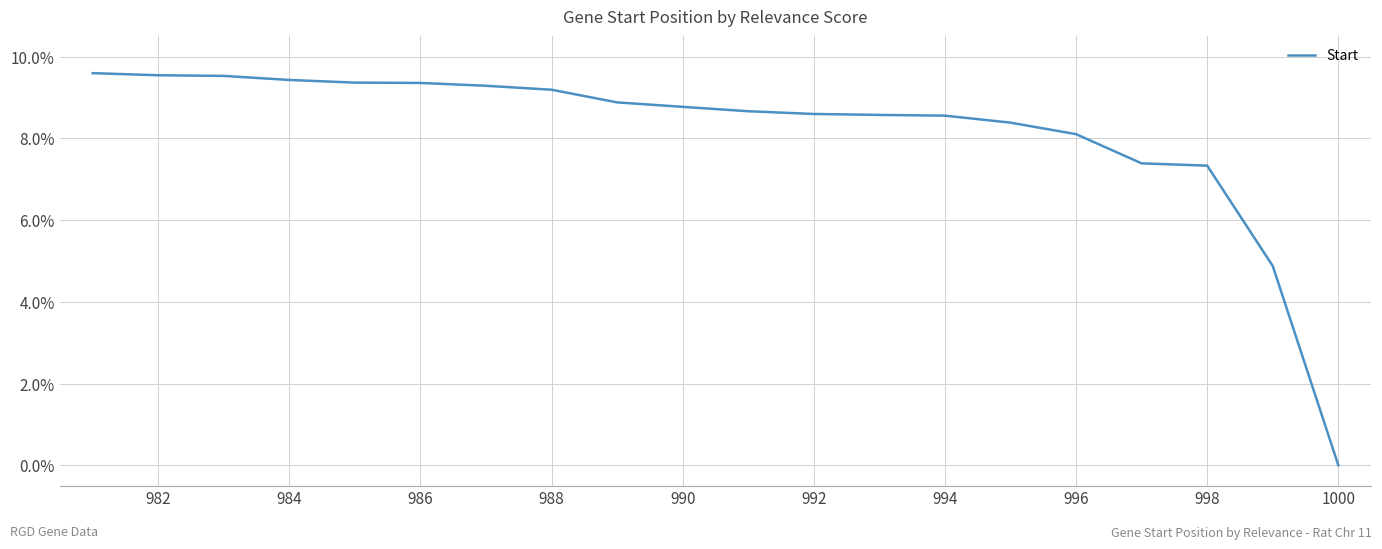

The chart shows a value of 0.0 at 994. True or false?

False